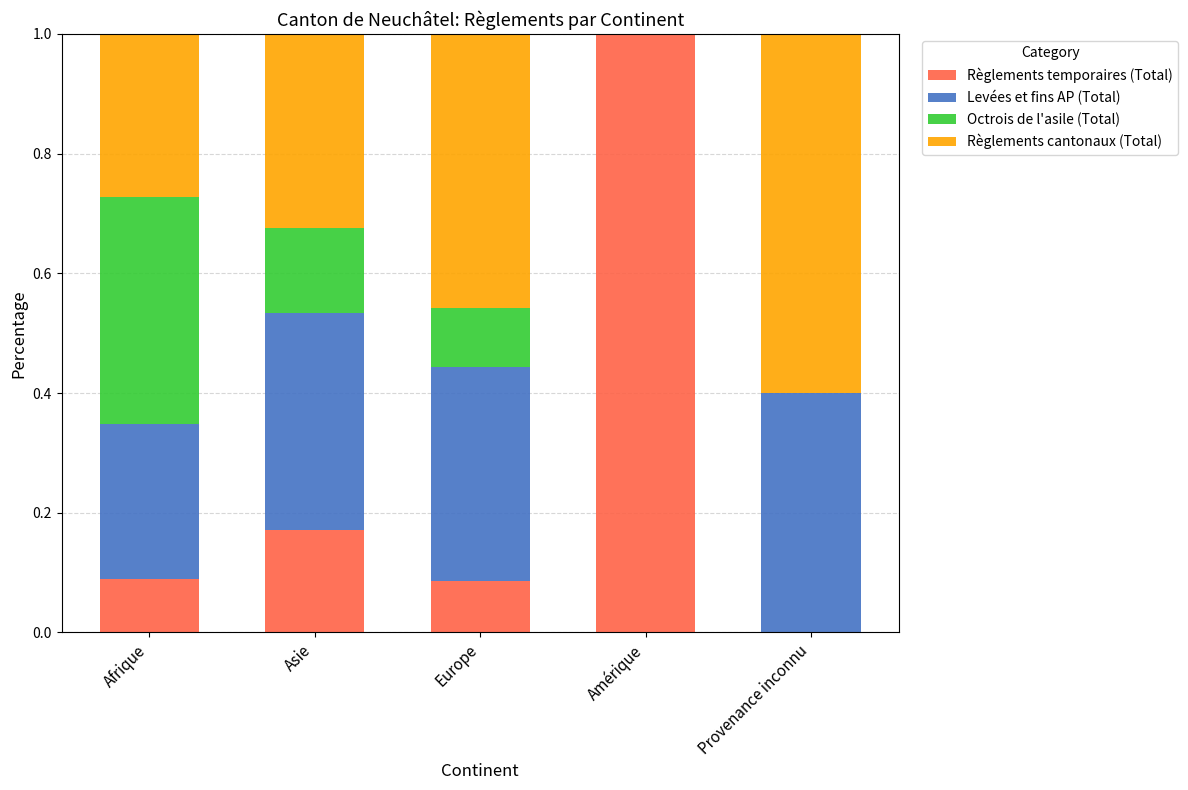

What is the maximum value for Règlements temporaires (Total)?

1.0